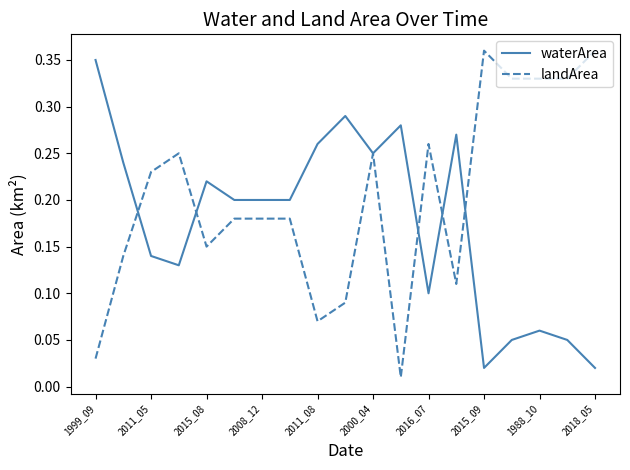

List the series in order of their overall mean, lowest first.

waterArea, landArea